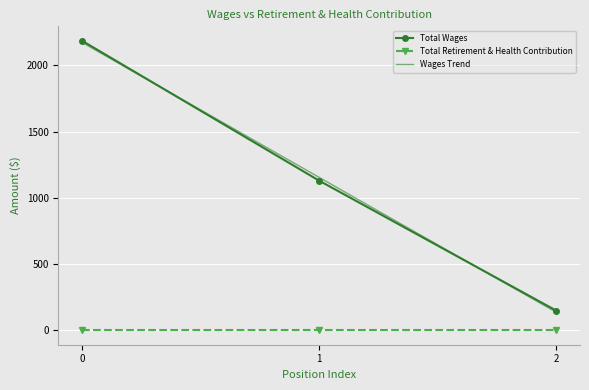

What is the total value across all series at 2?

283.5